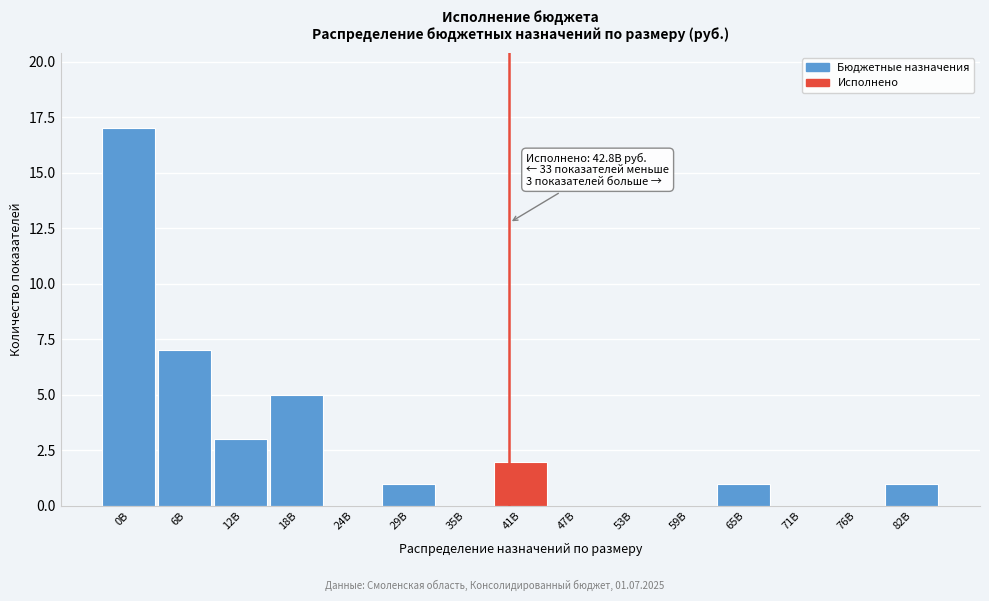

Reading right to left, what are all the values shown in this chart?

82B=1	76B=0	71B=0	65B=1	59B=0	53B=0	47B=0	41B=2	35B=0	29B=1	24B=0	18B=5	12B=3	6B=7	0B=17